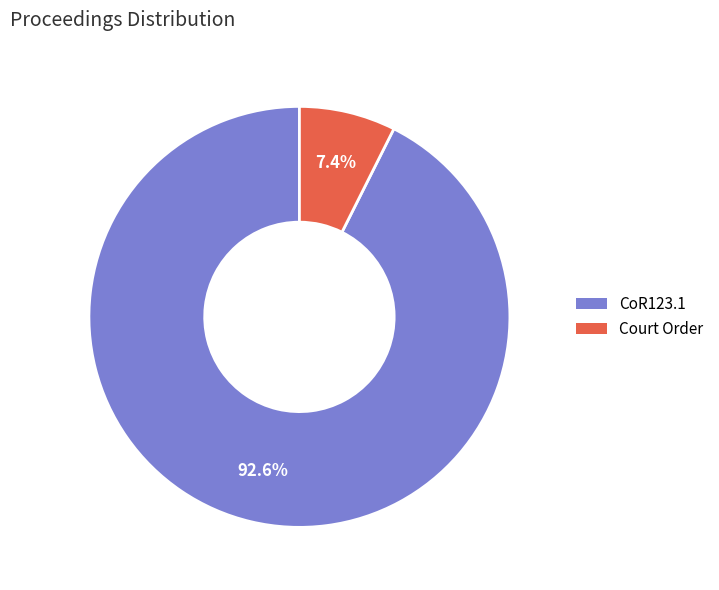

Which slice is the smallest?

Court Order